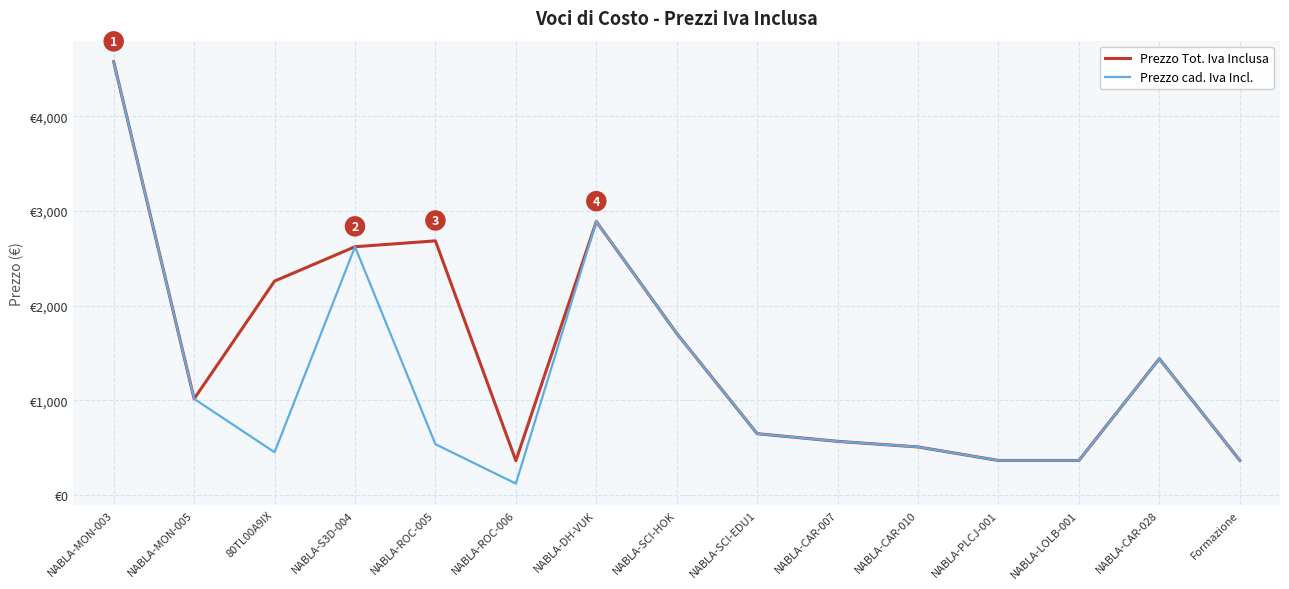

At NABLA-S3D-004, list the series in order from smallest to largest.

Prezzo Tot. Iva Inclusa, Prezzo cad. Iva Incl.